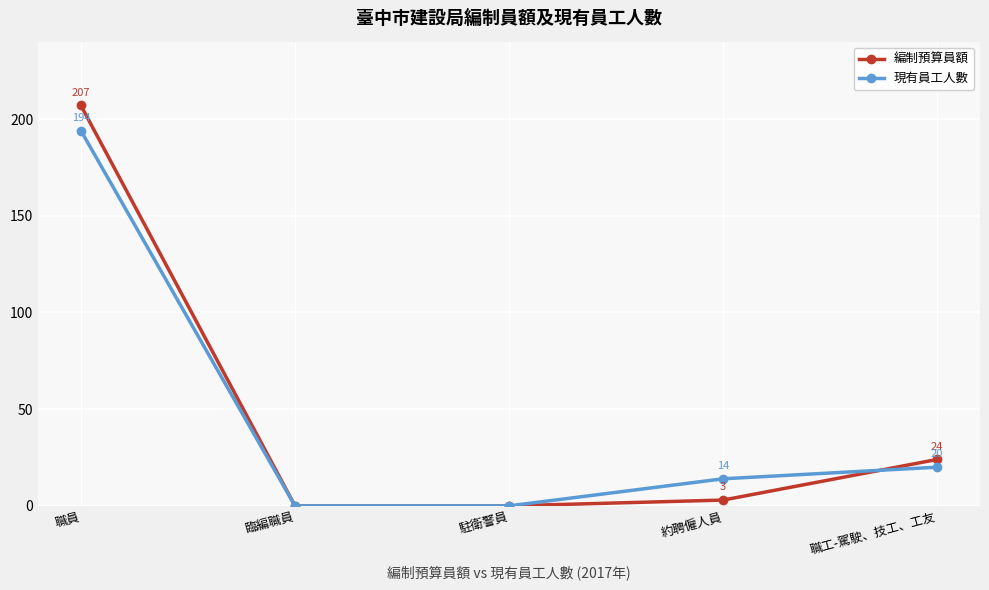

What is the label of the 5th point from the right?

職員